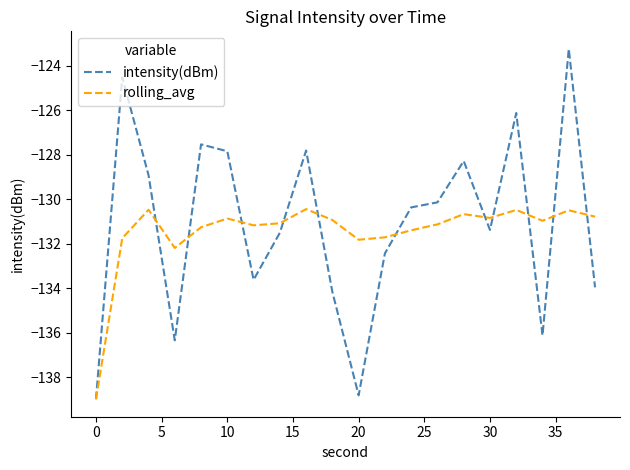

Which series has the widest spread of values?

intensity(dBm)